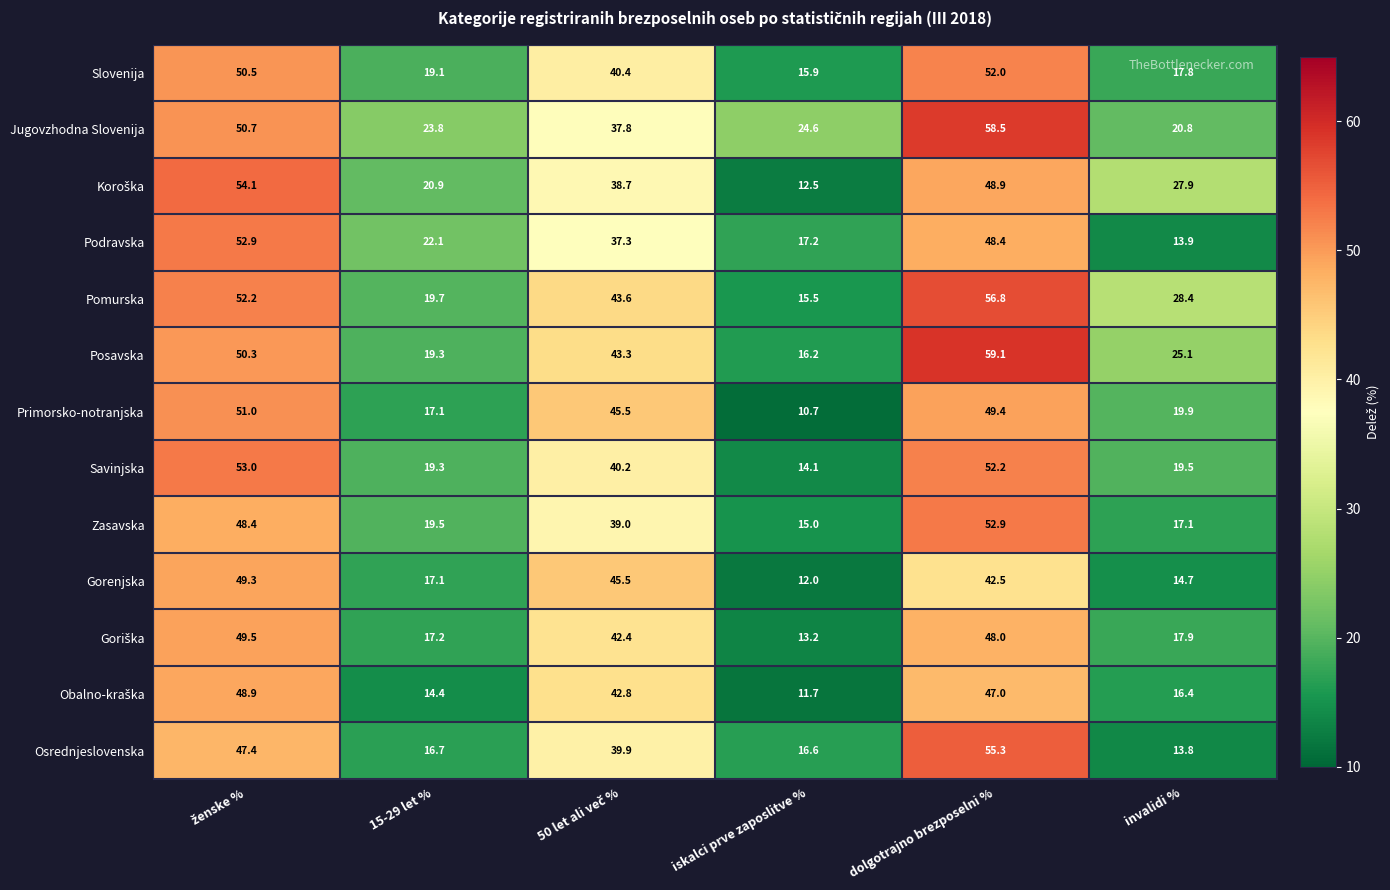

What is the maximum value shown in the chart?

59.1